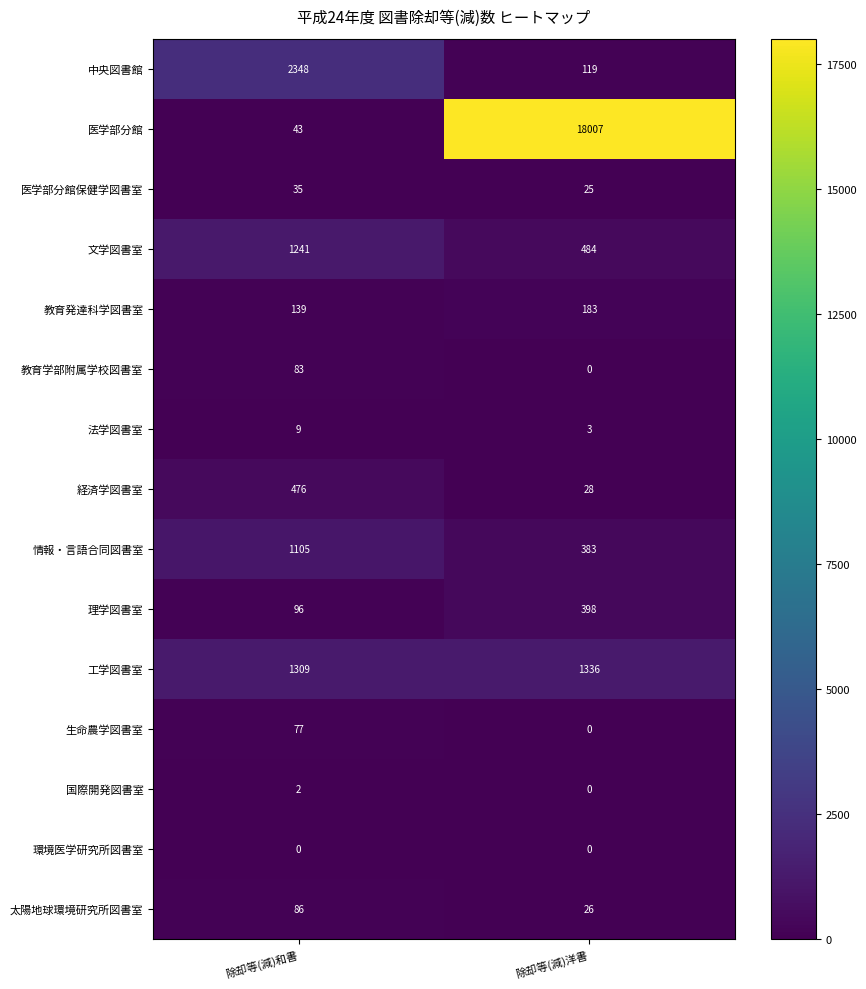

Count the number of data series in this chart.

15